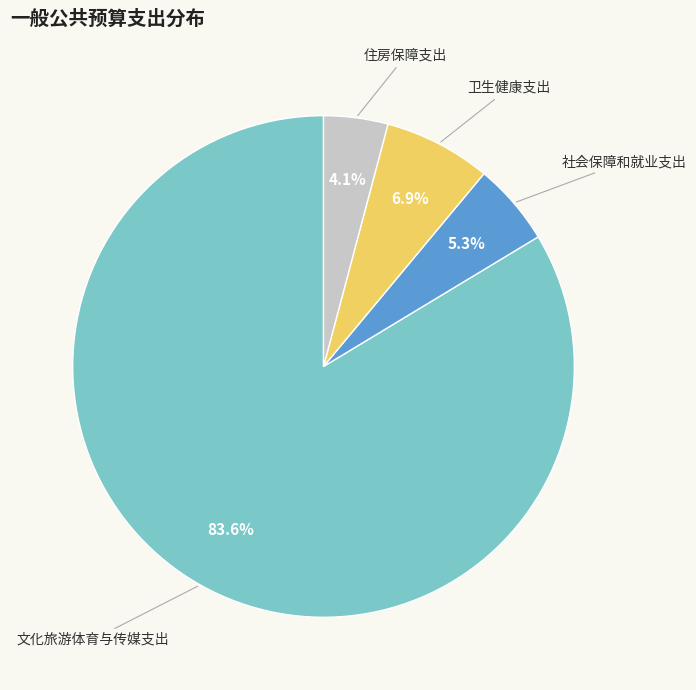

Does any single category account for the majority?

Yes